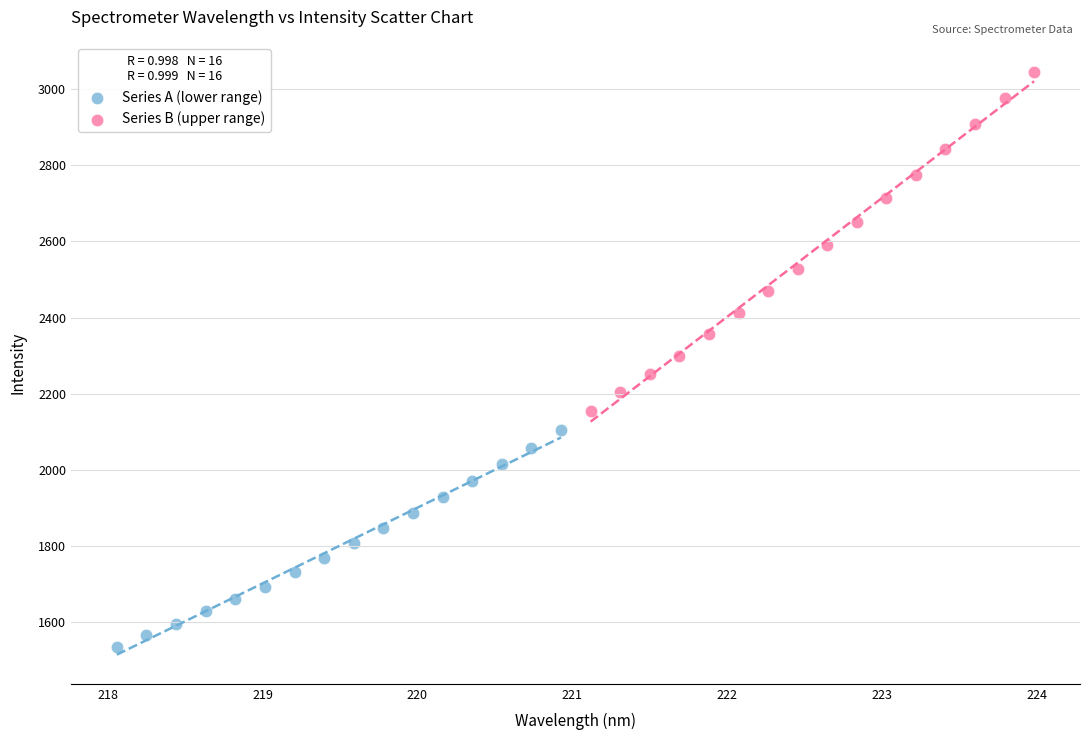

Which series has the widest spread of Y values?

Series B (upper range)